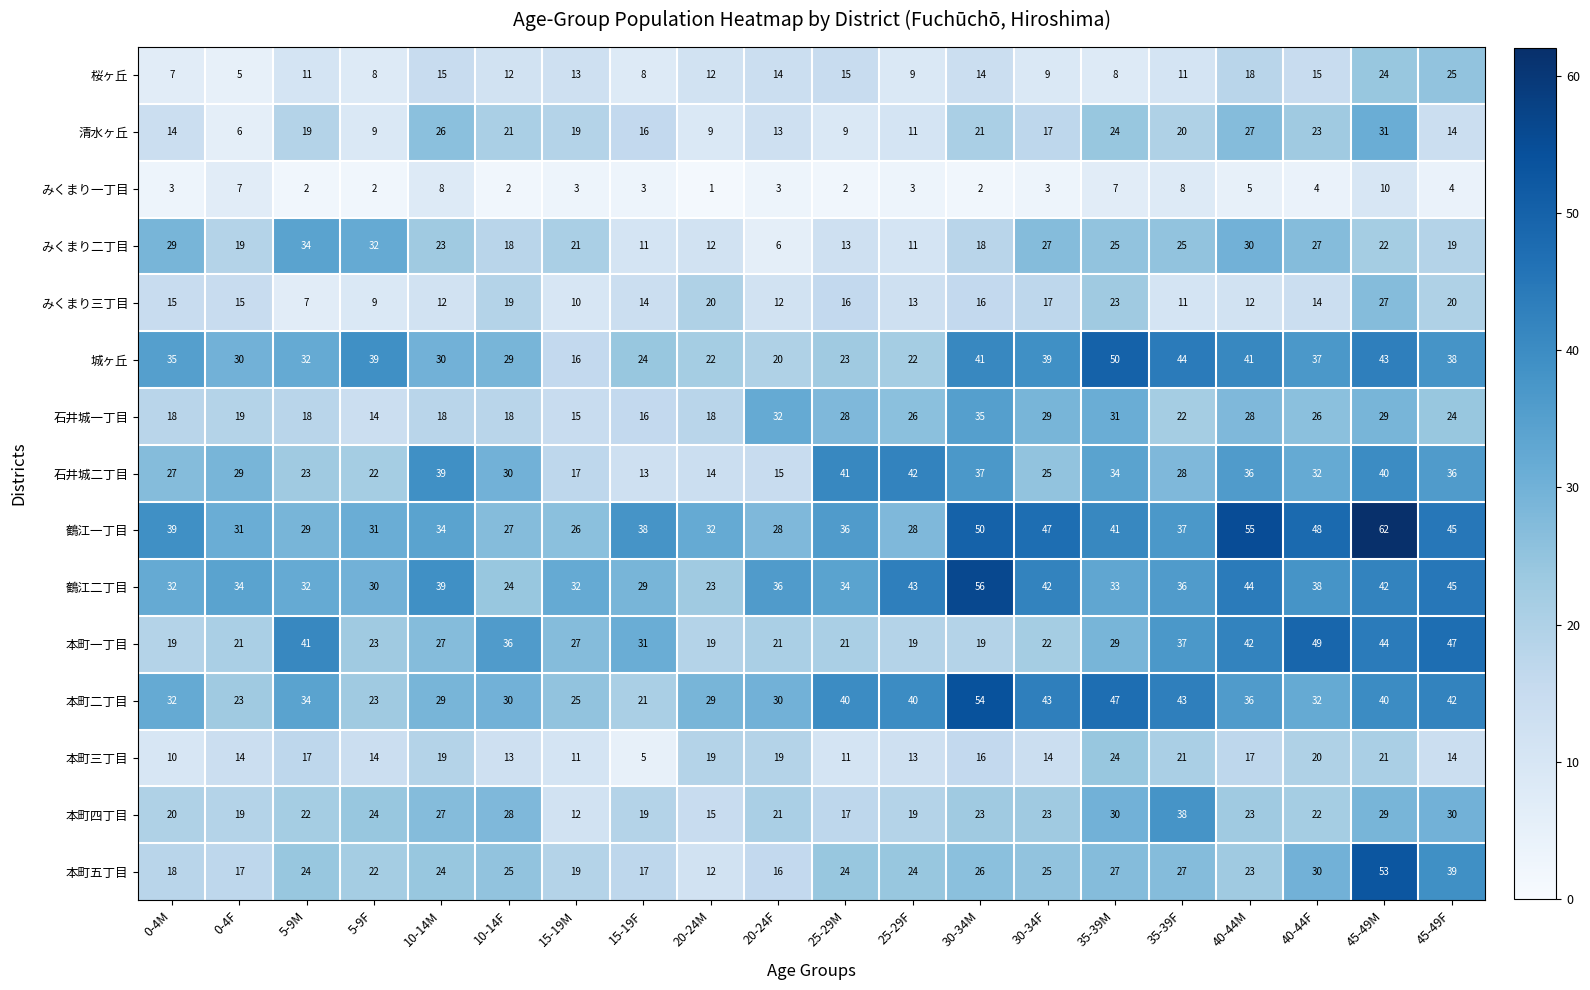

What is the sum of all 城ヶ丘 values?

655